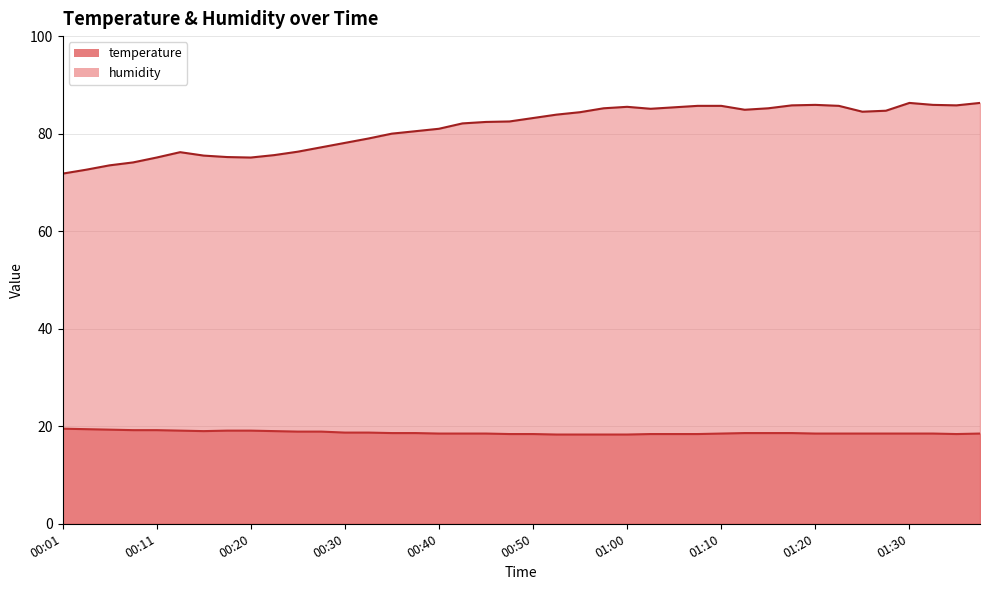

True or false: temperature and humidity intersect in this chart.

False